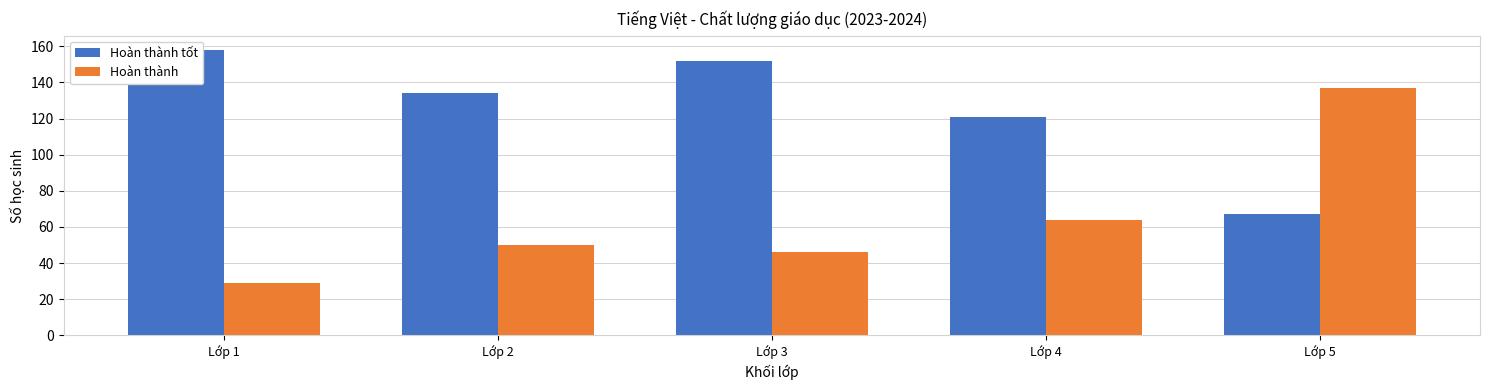

What is the total value across all series at Lớp 3?

198